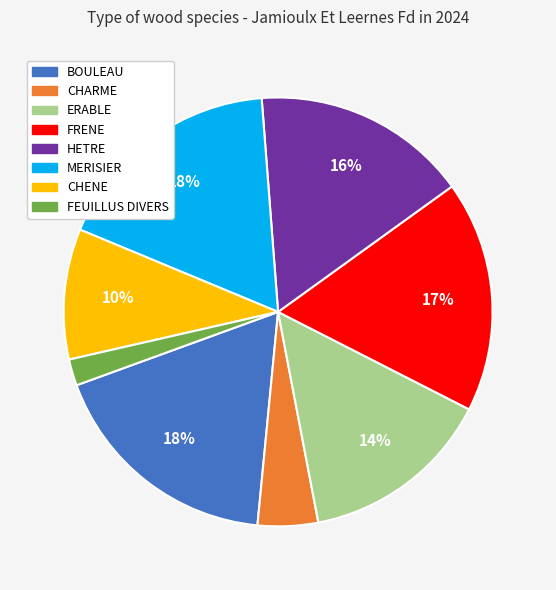

Is it true that CHARME is 5% of the pie?

True